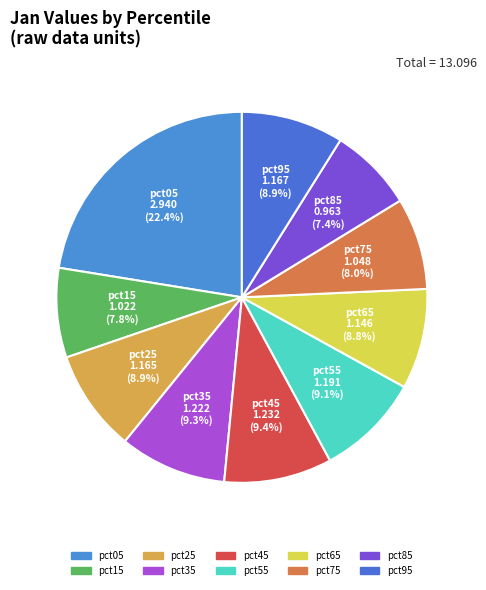

Count the number of slices in the pie.

10